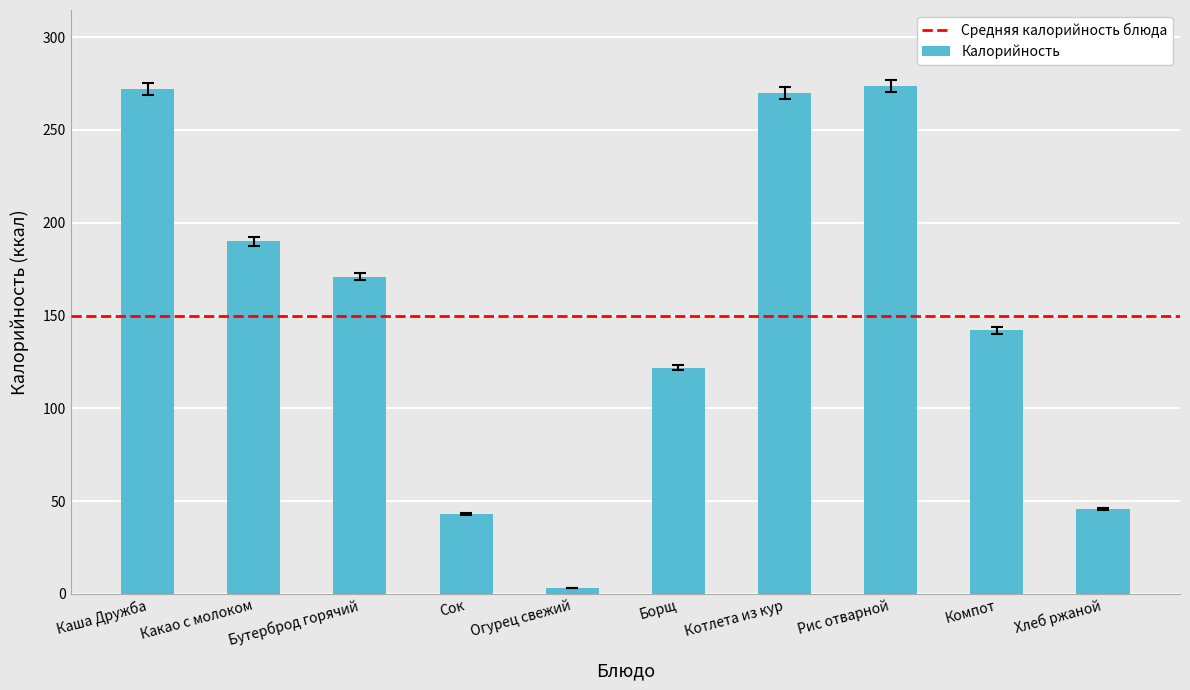

The chart shows a value of 435.3 at Каша Дружба. True or false?

False